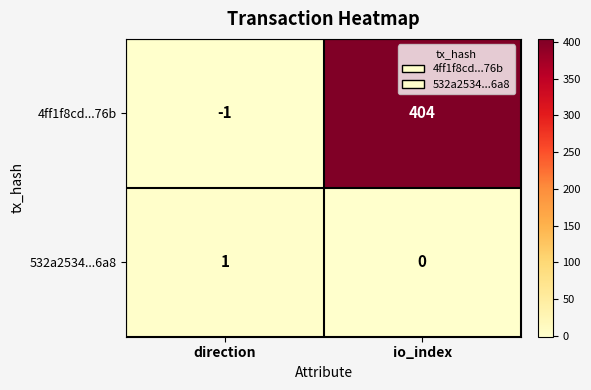

Rank the series at direction from lowest to highest value.

4ff1f8cd...76b, 532a2534...6a8